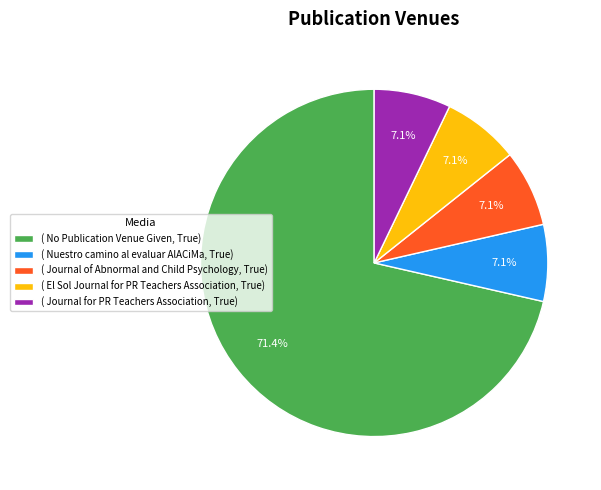

Between ( No Publication Venue Given, True) and ( El Sol Journal for PR Teachers Association, True), which is larger?

( No Publication Venue Given, True)